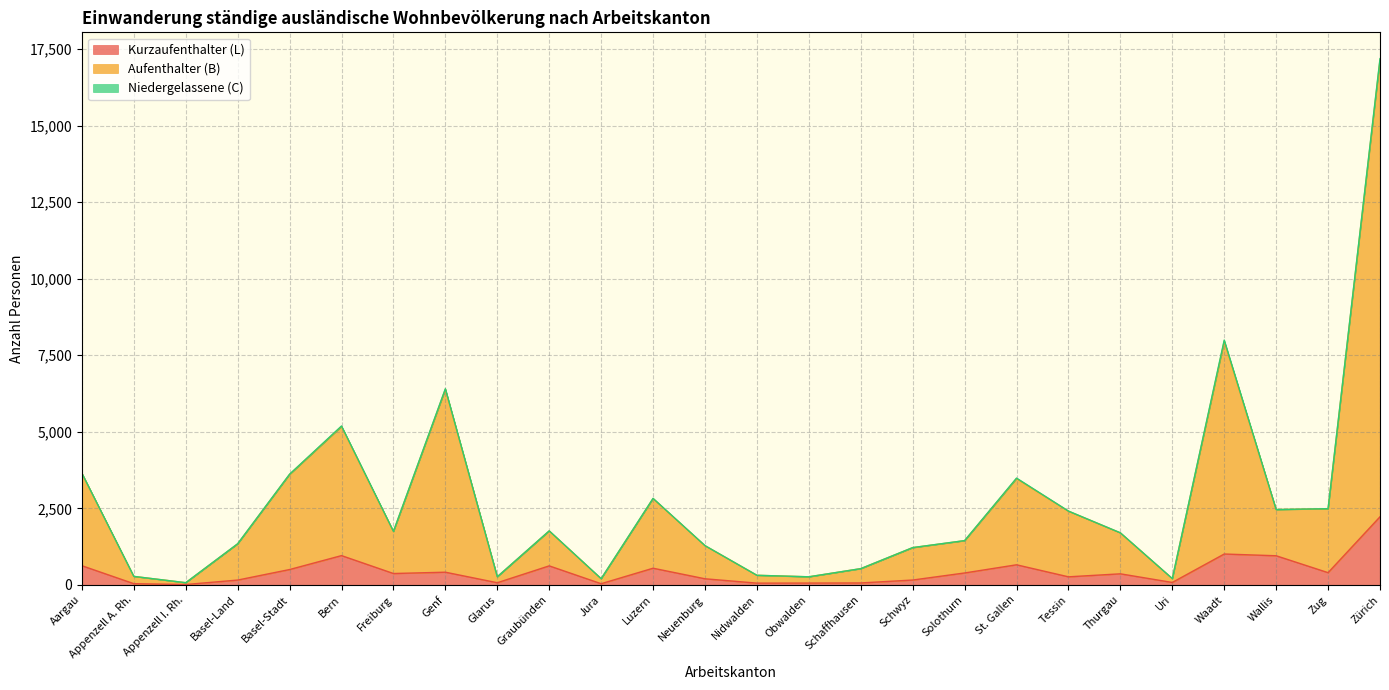

Which category has the highest value in the Kurzaufenthalter (L) series?

Zürich